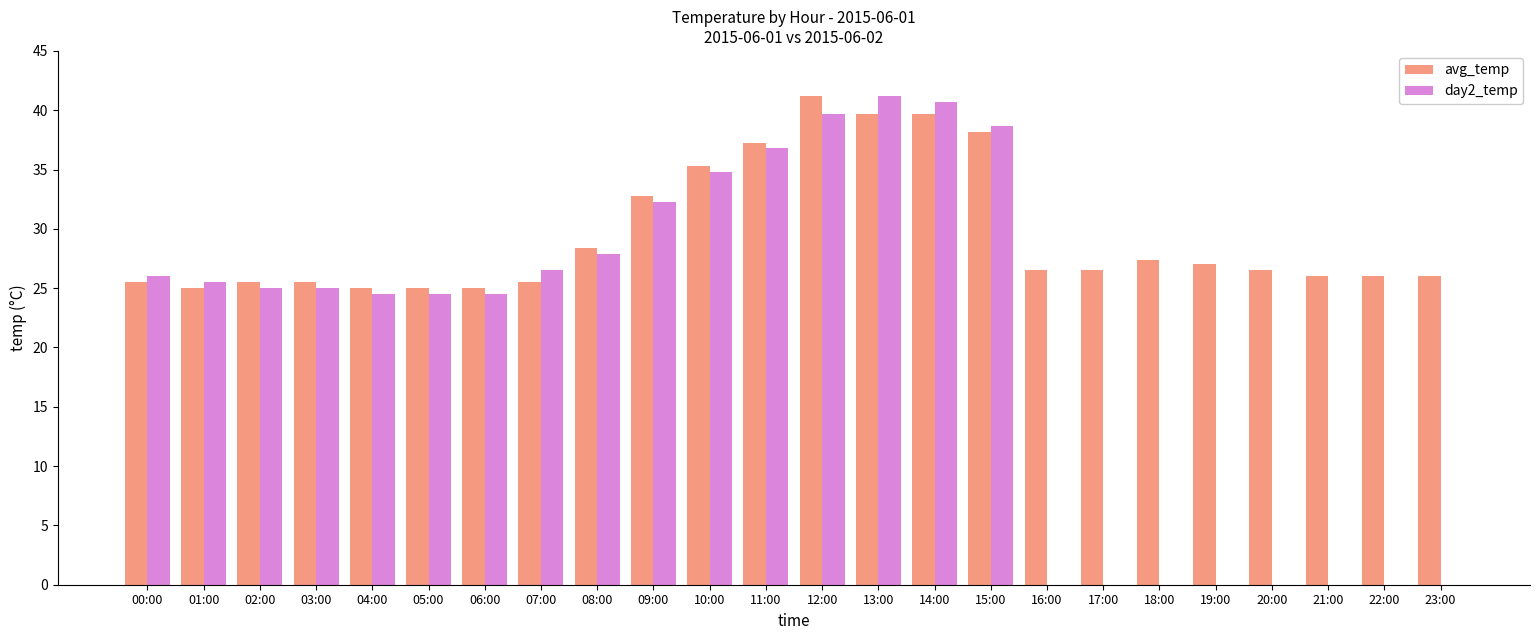

Does the chart contain stacked bars?

No